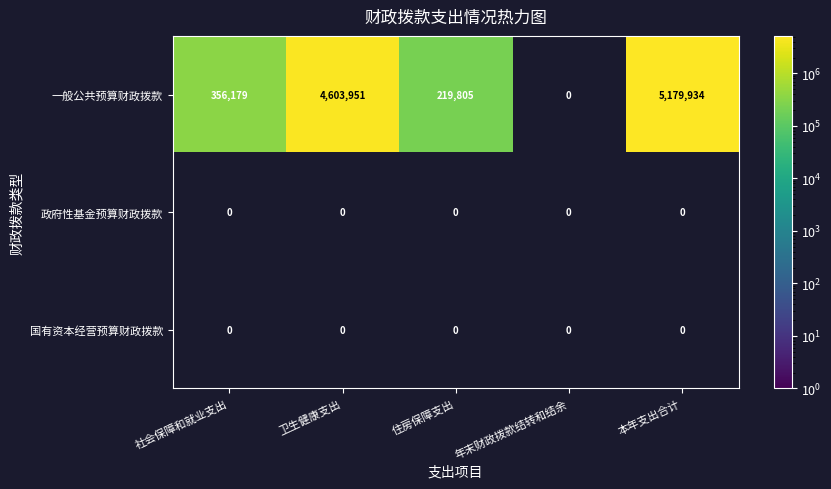

Count the number of data series in this chart.

3